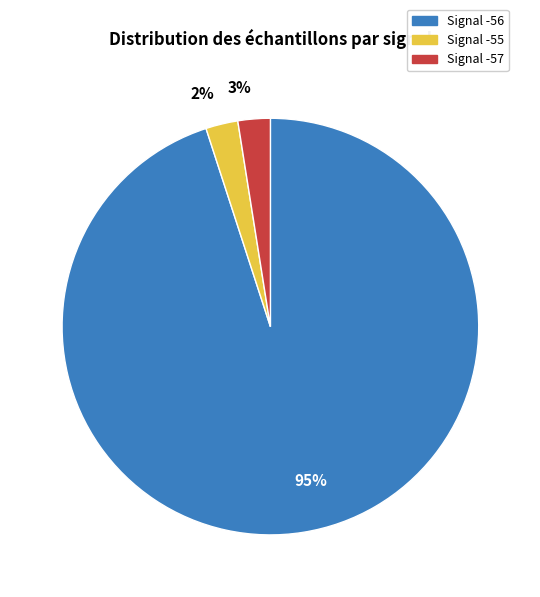

How many slices are in this pie chart?

3